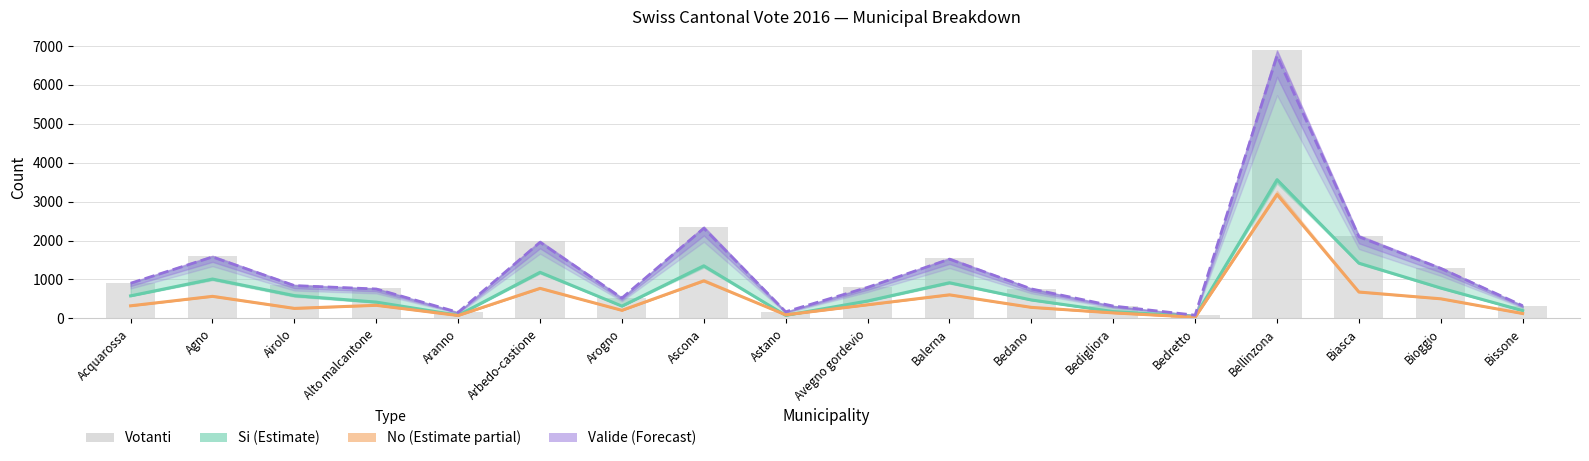

Reading left to right, extract all data points from this chart.

Si (Estimate): 580	1012	586	419	81	1185	316	1352	78	448	917	474	176	51	3564	1420	781	200
No (Estimate partial): 324	567	257	337	75	772	208	964	92	350	606	284	142	32	3184	678	504	126
Valide (Forecast): 904	1579	843	756	156	1957	524	2316	170	798	1523	758	318	83	6748	2098	1285	326
Votanti: 912	1608	871	775	161	1987	527	2360	172	811	1548	765	320	83	6891	2121	1298	331